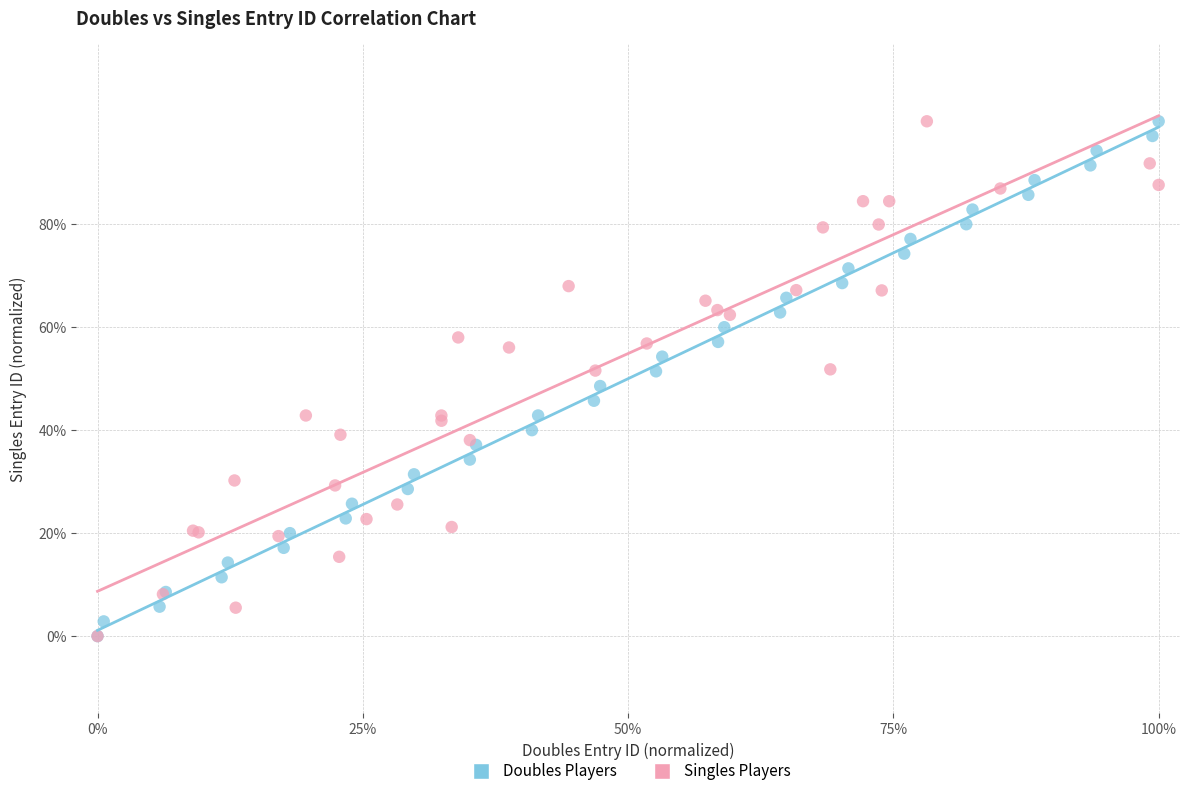

What are all the series names shown in the legend?

Doubles Players, Singles Players